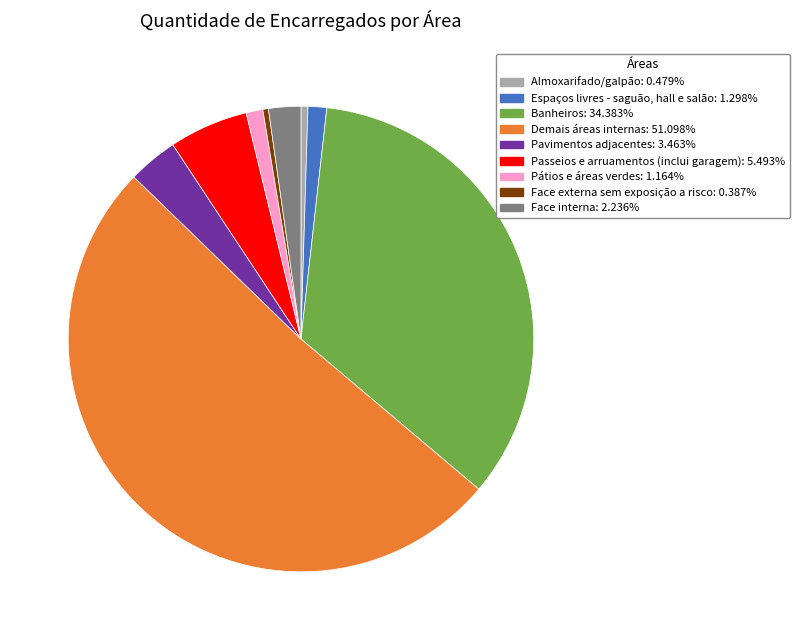

Which category has the biggest portion of the pie?

Demais áreas internas